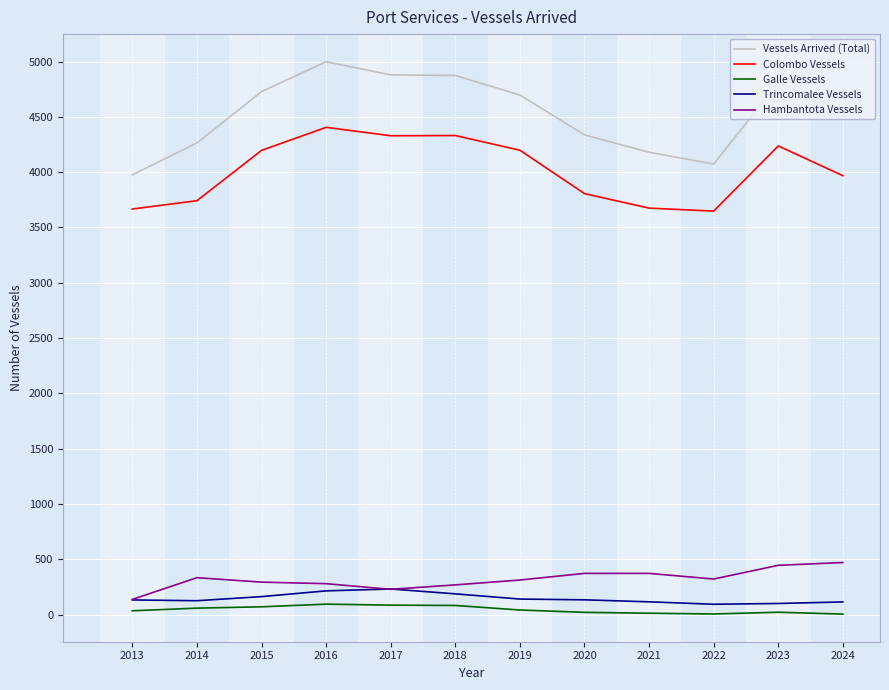

Which category has the highest value across all series?

2016